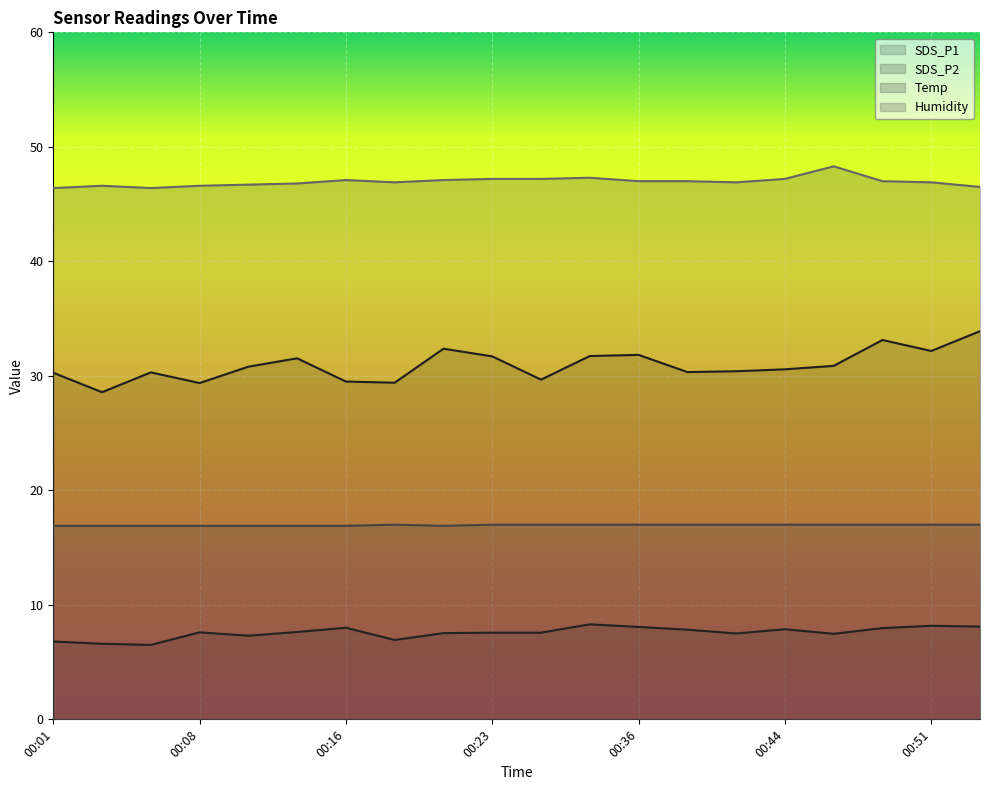

What is the difference between the maximum and minimum values in the Temp series?

0.1